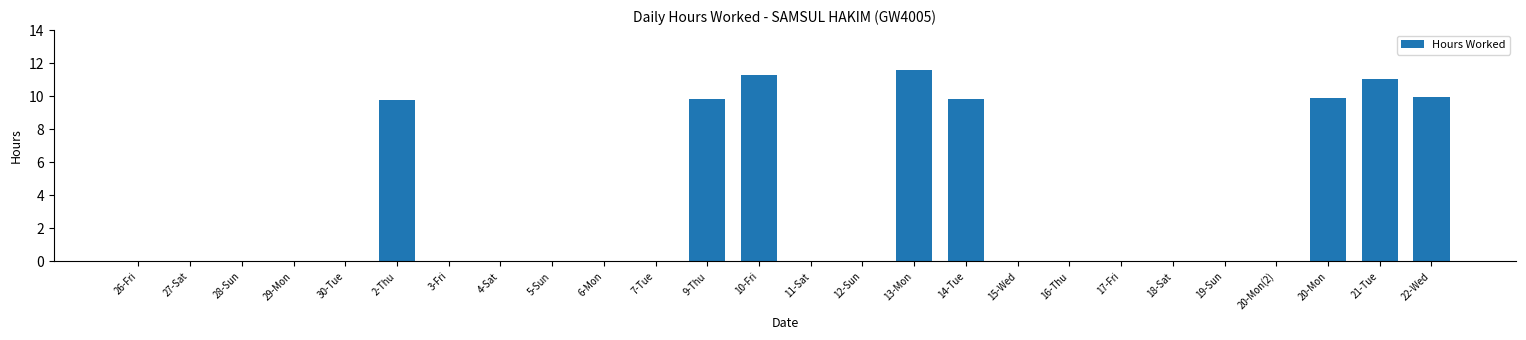

True or false: the data shows 0.0 at 18-Sat.

True